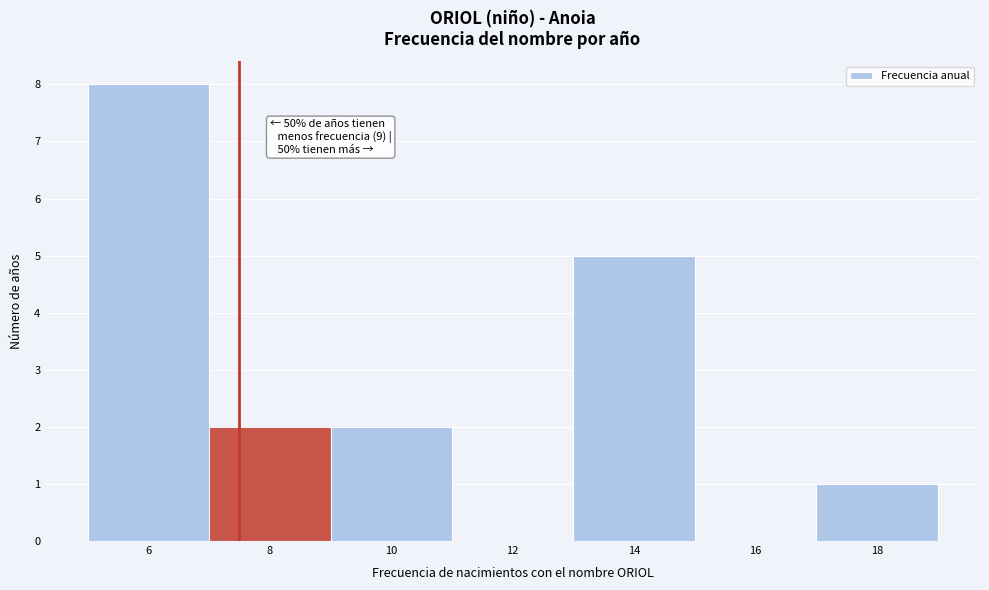

Over which range of the x-axis is the bar tallest?

5 to 7